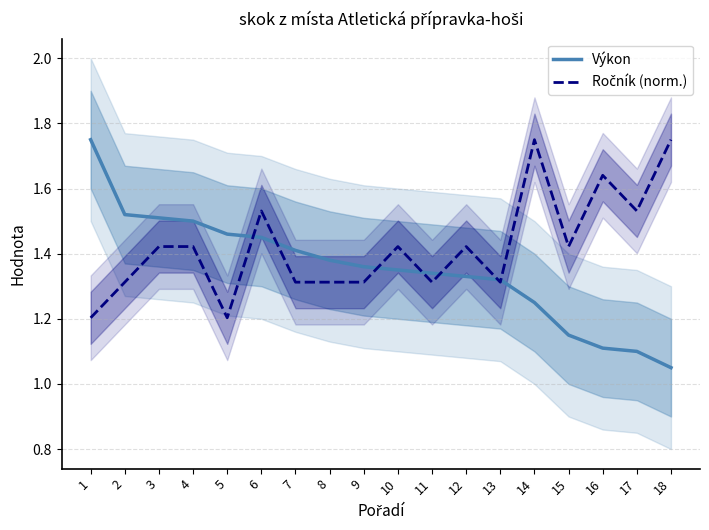

What is the value of the Výkon point at the 10th from the left?

1.4